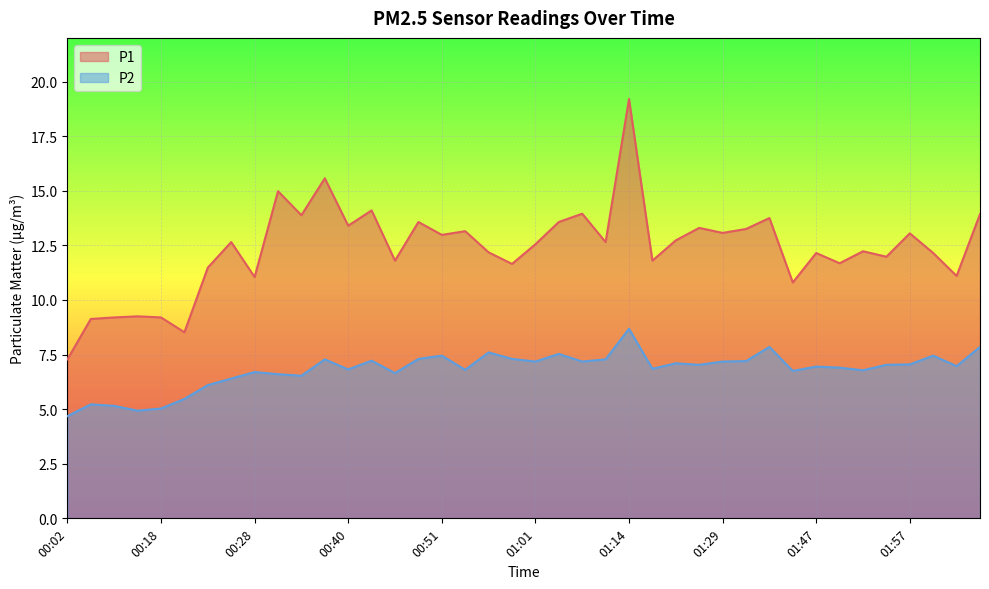

True or false: P2 and P1 intersect in this chart.

False